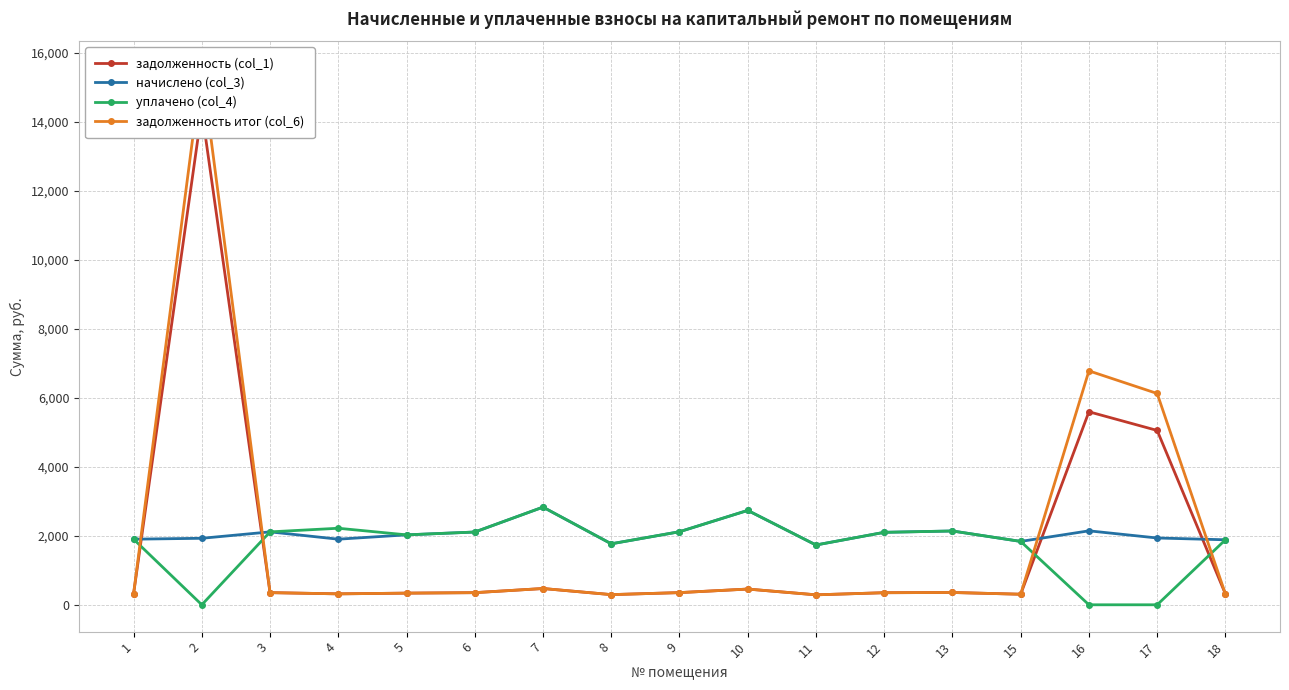

Reading right to left, extract all data points from this chart.

задолженность (col_1): 313.9	5051.1	5592.4	306.0	356.4	349.9	288.7	455.8	352.8	294.5	471.6	351.4	337.7	316.8	352.1	14313.3	316.8
начислено (col_3): 1883.5	1935.4	2142.7	1836.0	2138.4	2099.5	1732.3	2734.6	2116.8	1766.9	2829.6	2108.2	2026.1	1900.8	2112.5	1926.7	1900.8
уплачено (col_4): 1883.5	0.0	0.0	1836.0	2138.4	2099.5	1732.3	2734.6	2116.8	1766.9	2829.6	2108.2	2026.1	2217.6	2112.5	0.0	1900.8
задолженность итог (col_6): 313.9	6121.8	6777.7	306.0	356.4	349.9	288.7	455.8	352.8	294.5	471.6	351.4	337.7	316.8	352.1	15552.0	316.8